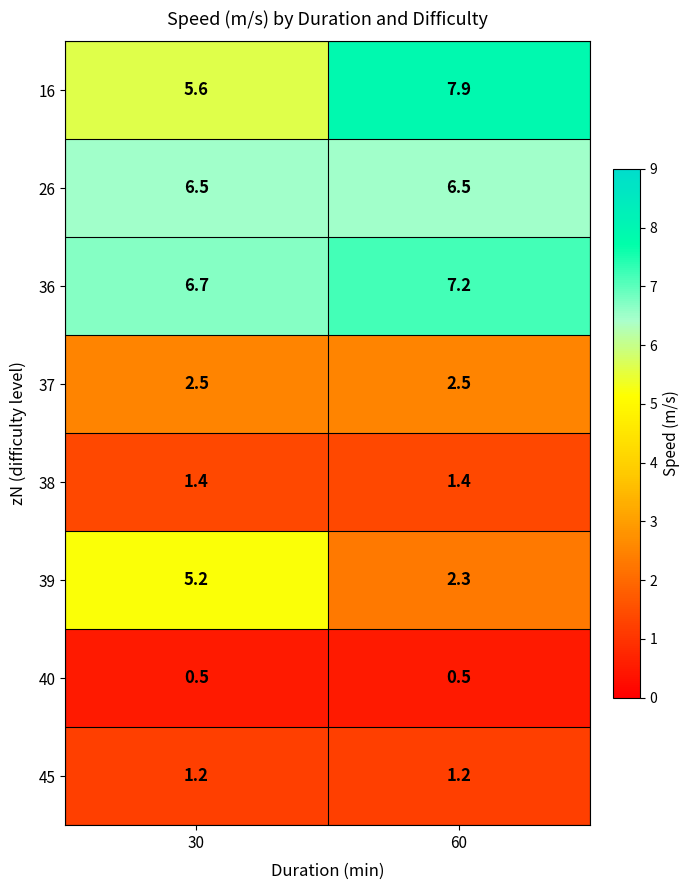

What is the lowest value of the 16 series?

5.6